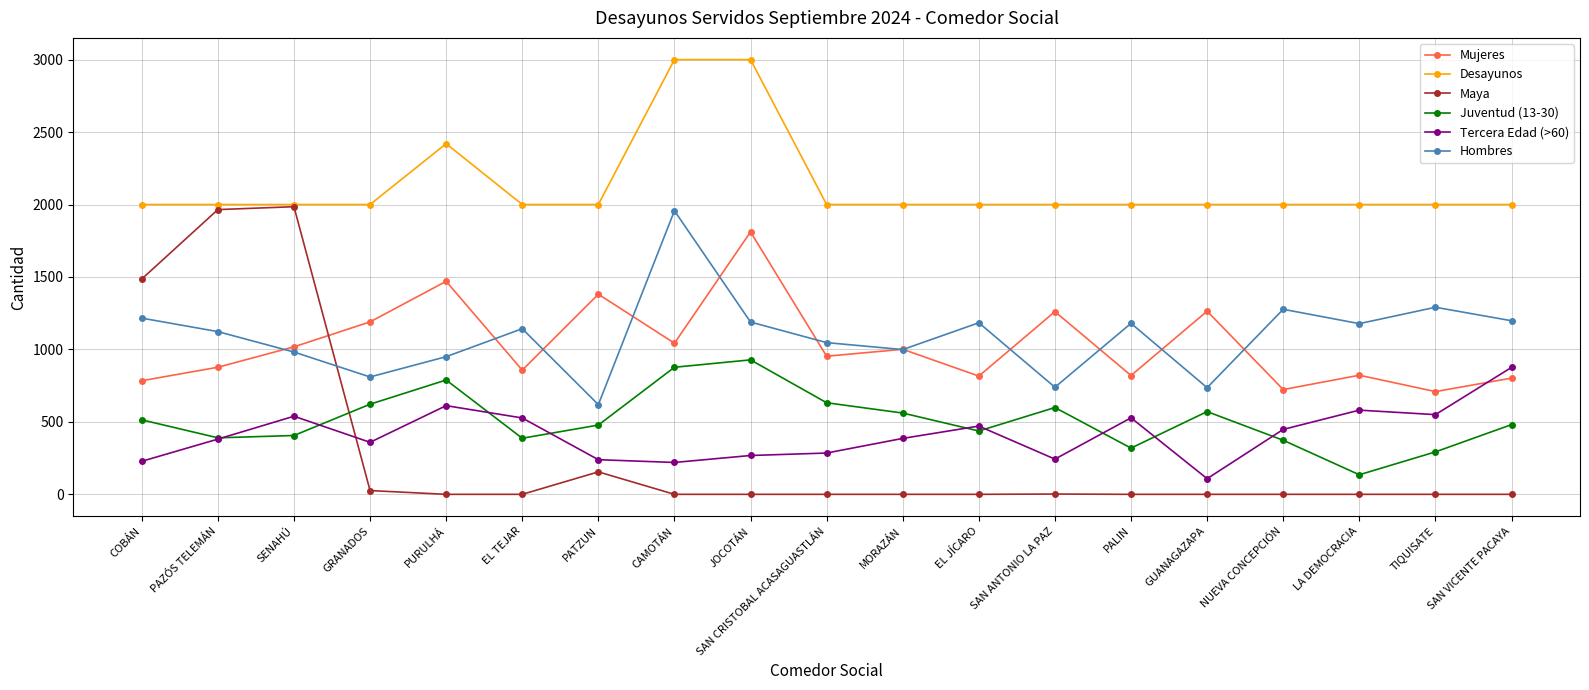

What are all the series names shown in the legend?

Mujeres, Desayunos, Maya, Juventud (13-30), Tercera Edad (>60), Hombres